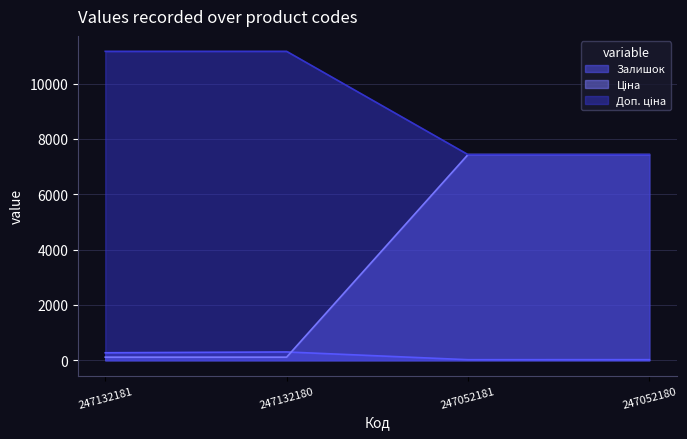

What is the greatest value displayed?

11169.0